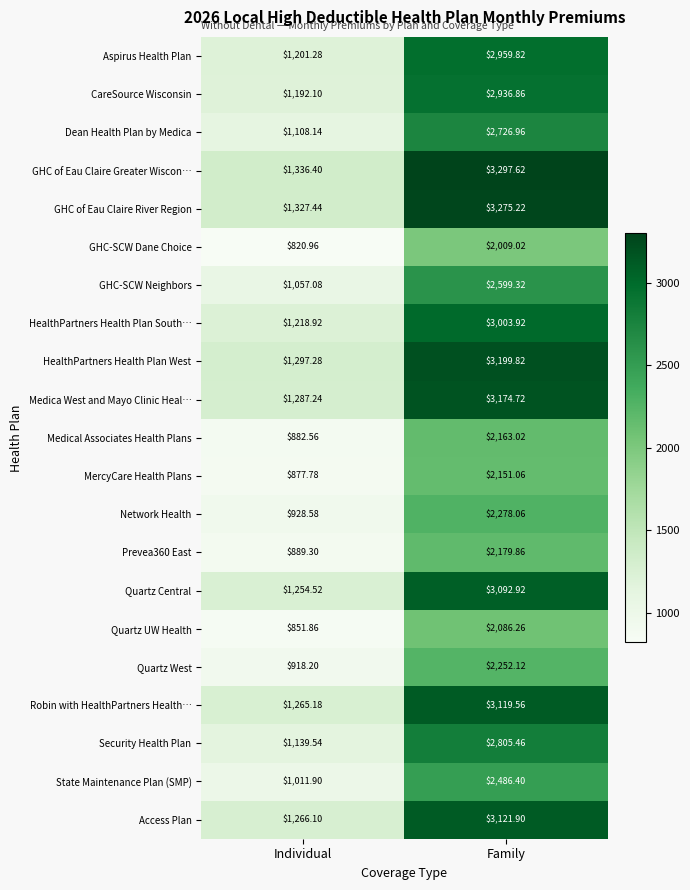

Where does the MercyCare Health Plans series first go above 2151?

Family